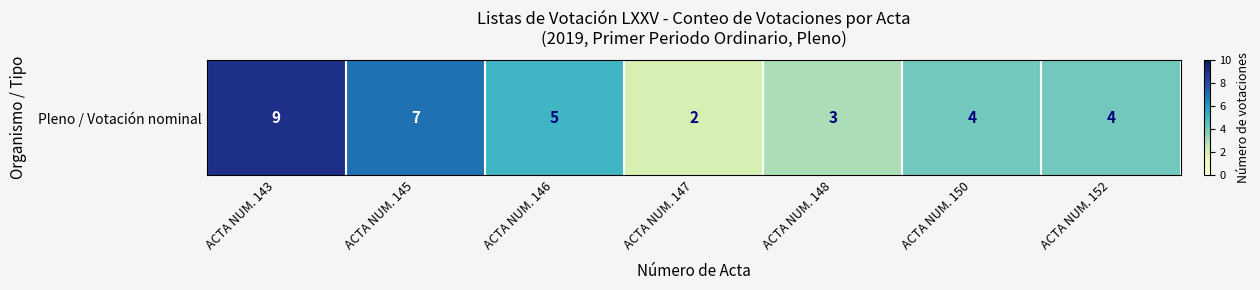

The value at ACTA NUM. 143 is 14. True or false?

False